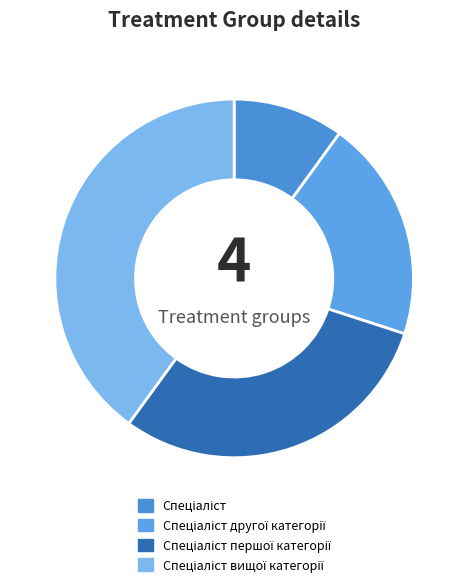

What is the ratio of the value at Спеціаліст першої категорії to the value at Спеціаліст вищої категорії?

0.8